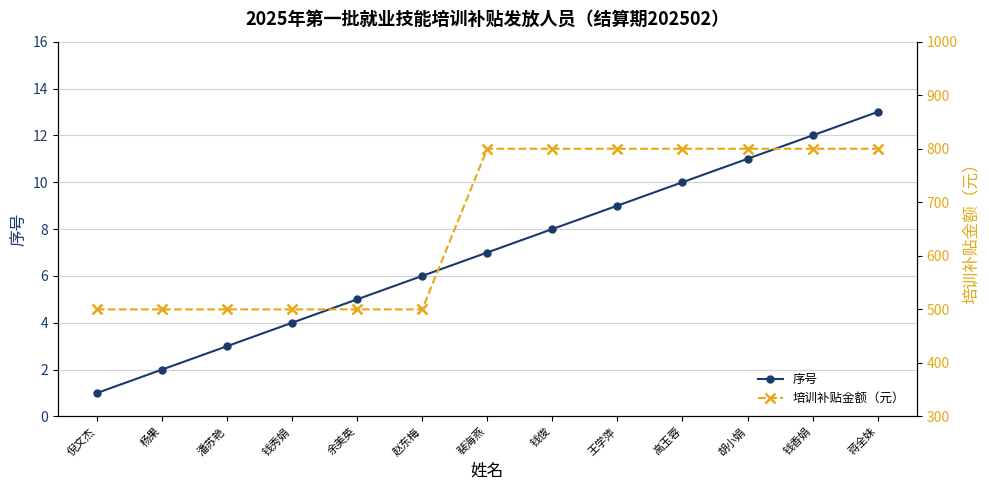

Does the chart have visible grid lines?

Yes